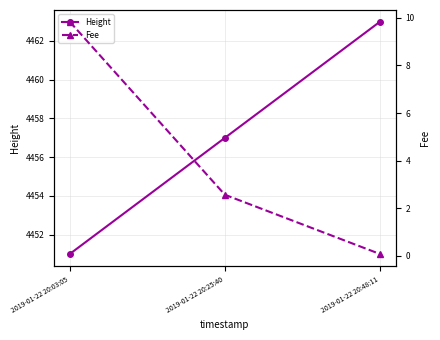

Rank the series by their average value, from lowest to highest.

Fee, Height